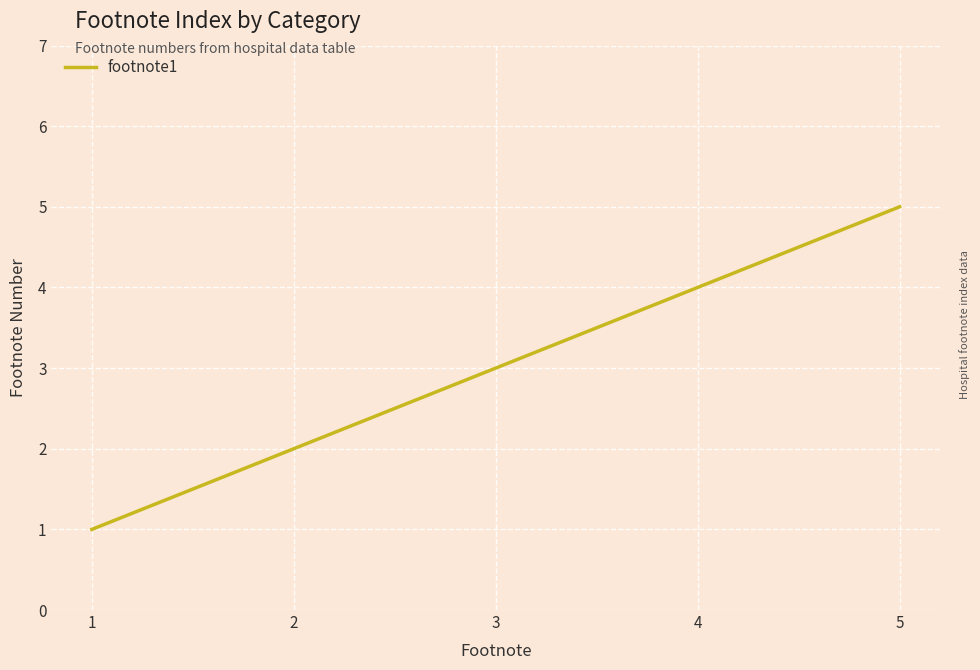

Reading left to right, what are all the values shown in this chart?

1	2	3	4	5